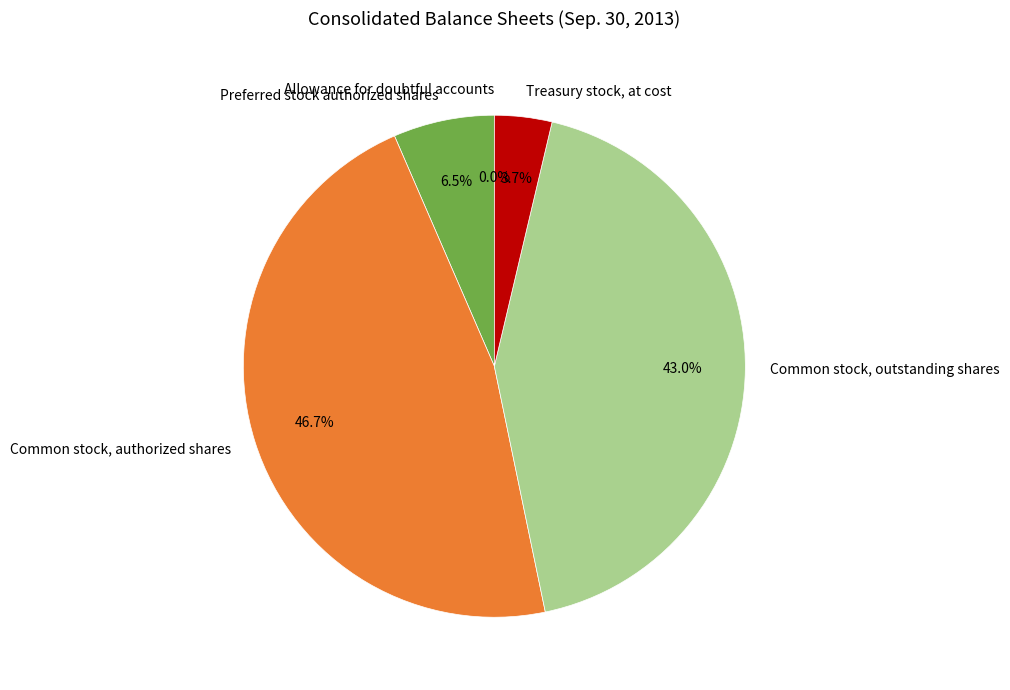

Does any single category account for the majority?

No